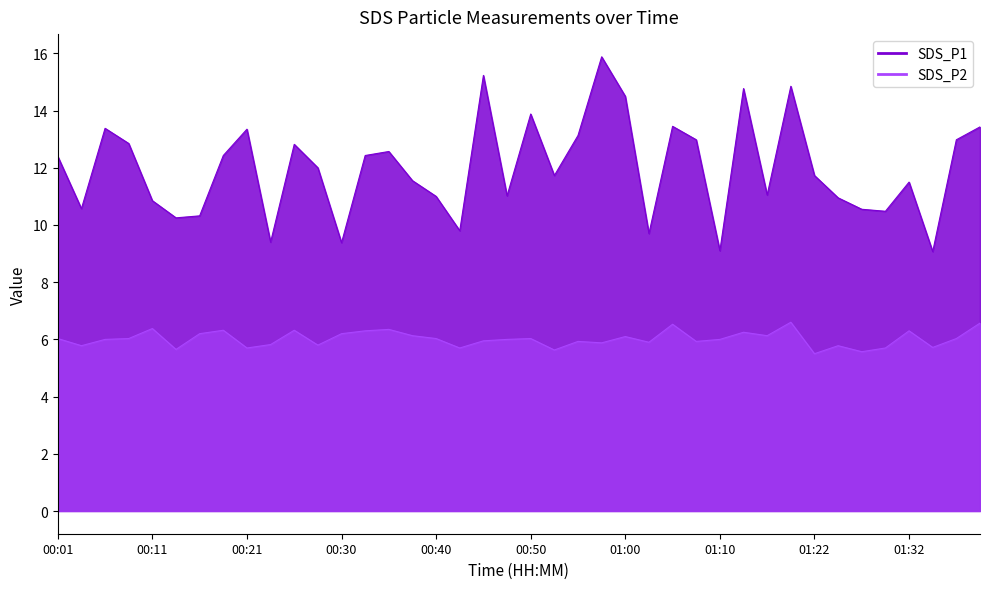

What is the value of the SDS_P2 point at the 16th from the left?

6.1